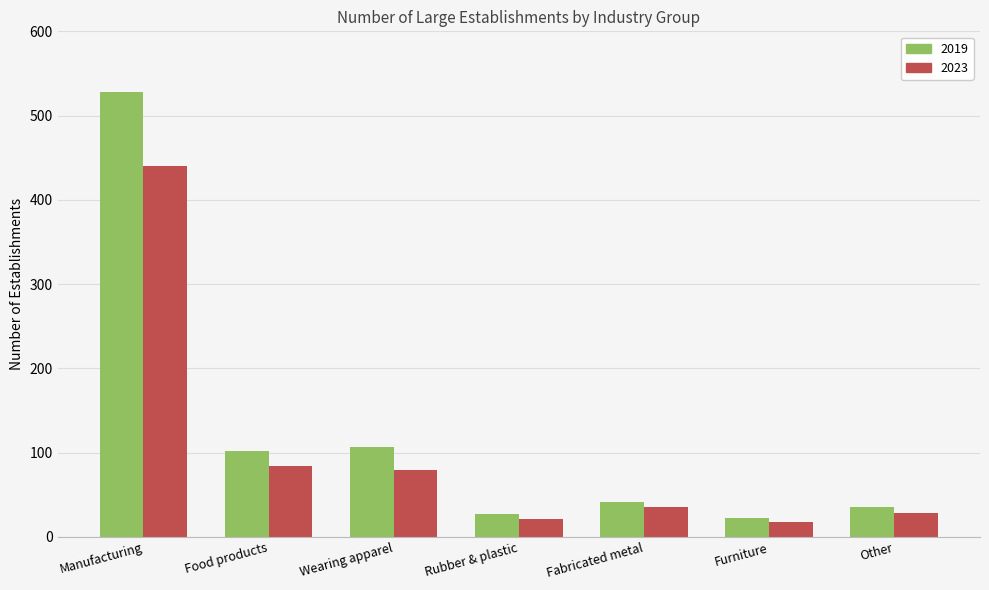

How many bars are there in each group?

2